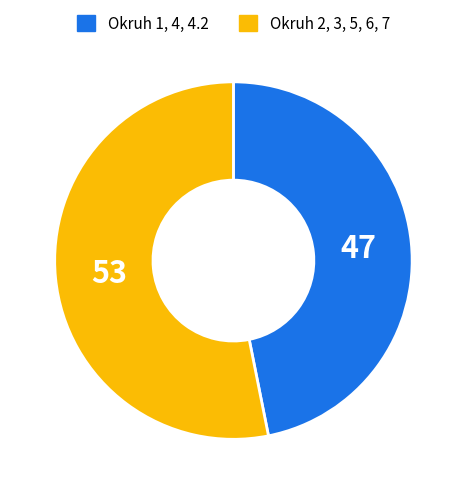

Does any single category account for the majority?

Yes